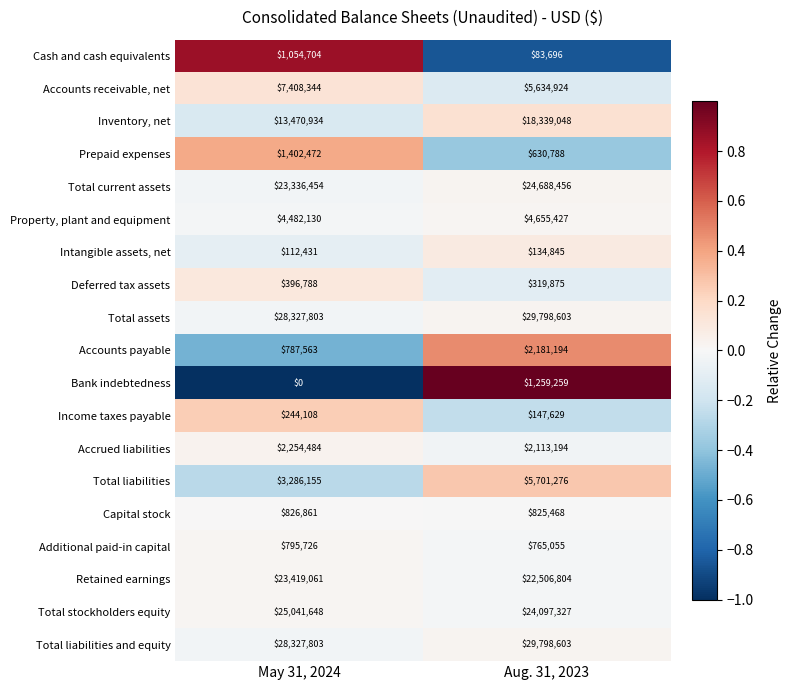

What is the spread (max minus min) of values at Aug. 31, 2023?

29714907